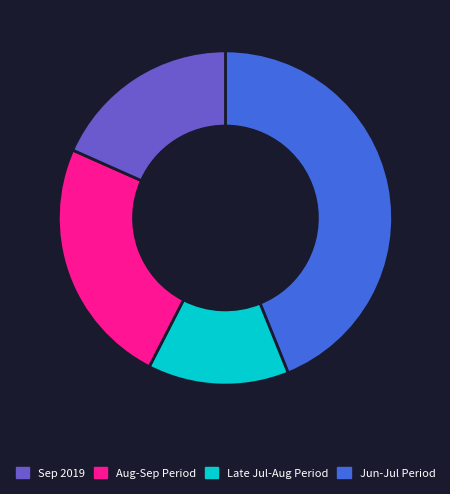

Is there any slice that represents more than half of the pie?

No